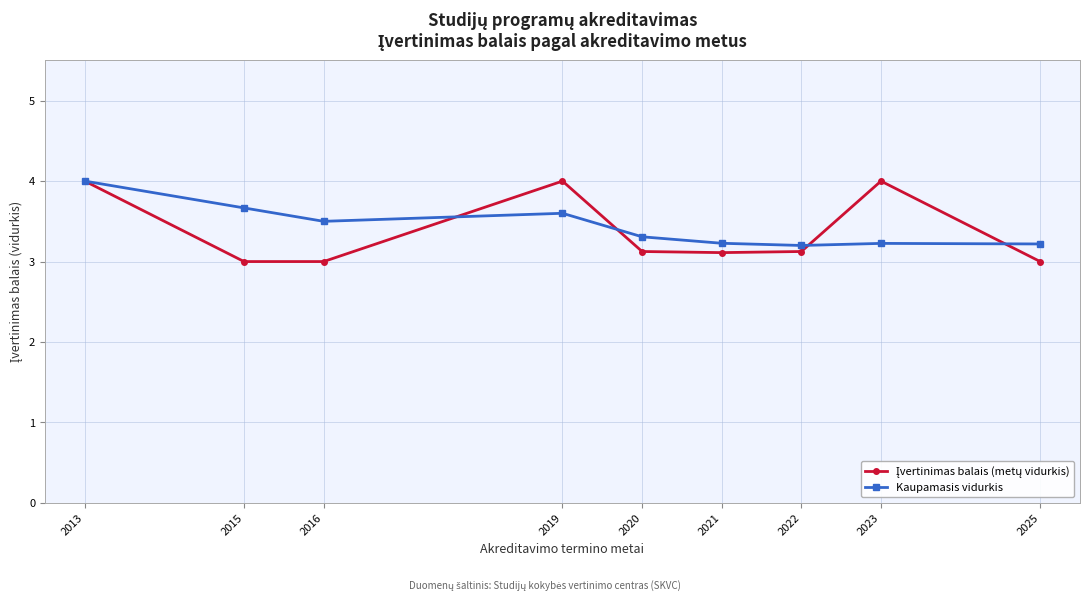

What is the spread (max minus min) of values at 2016?

0.5